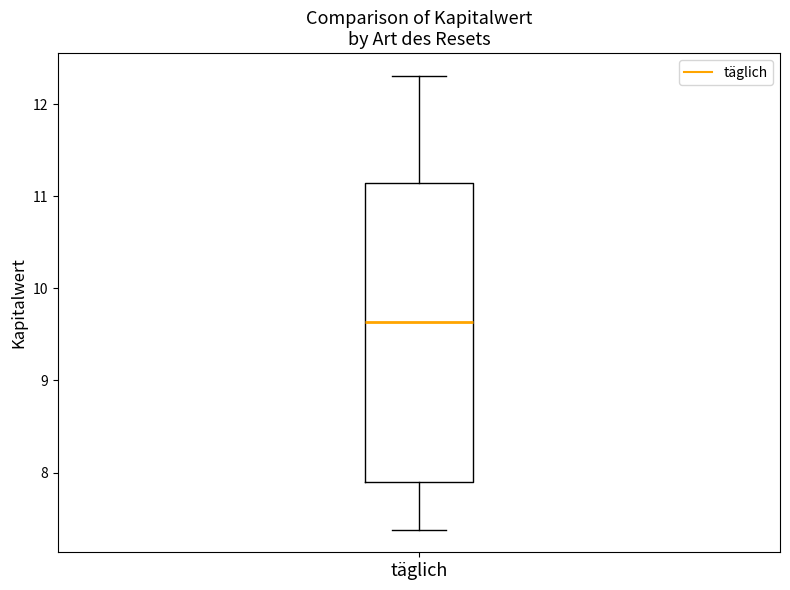

Read this box plot against the y-axis: the position of the median line, the range covered by the box, and the ends of both whiskers. The values are not printed on the chart, so give them approximately, as read against the axis.

median 9.6, box 7.9 to 11.2, whiskers 7.4 to 12.3